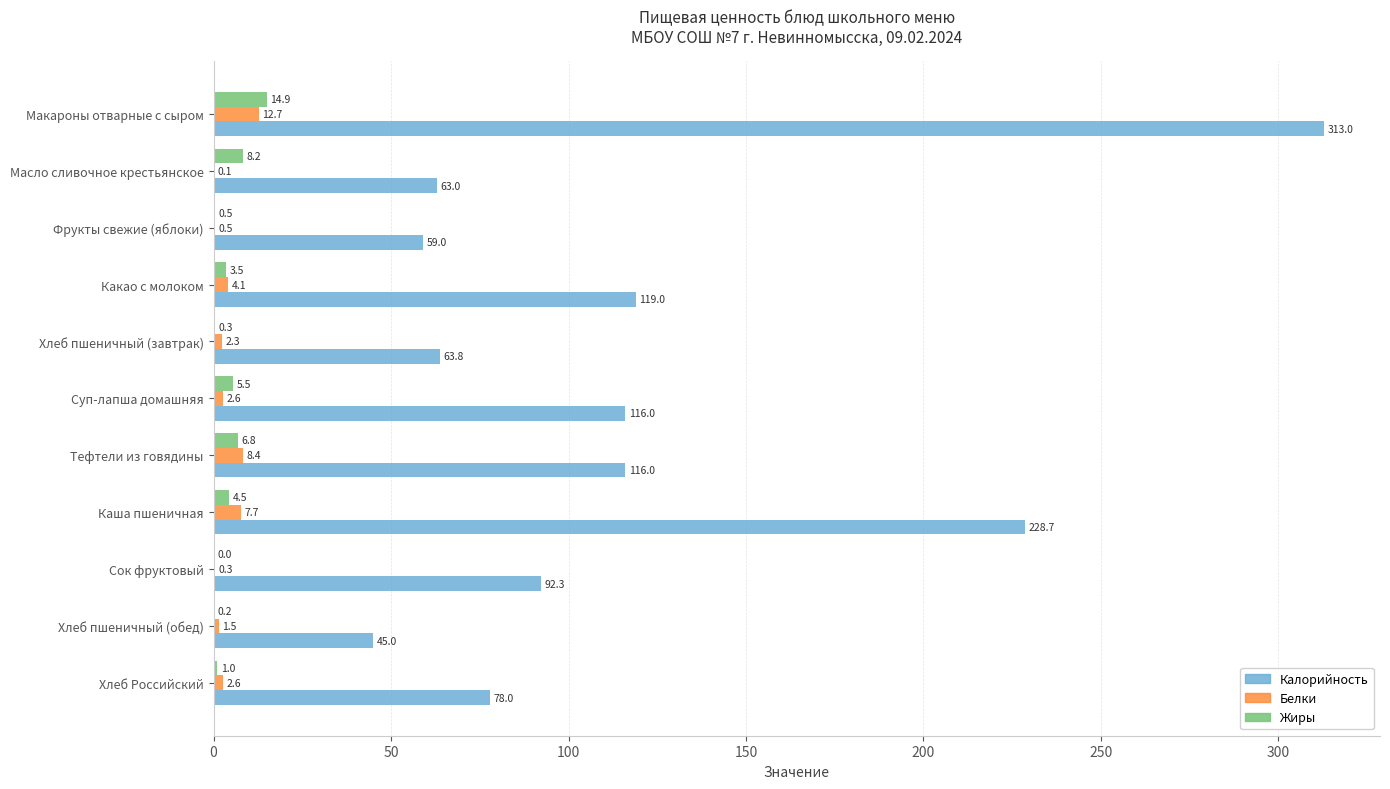

What is the total value across all series at Хлеб пшеничный (обед)?

46.7